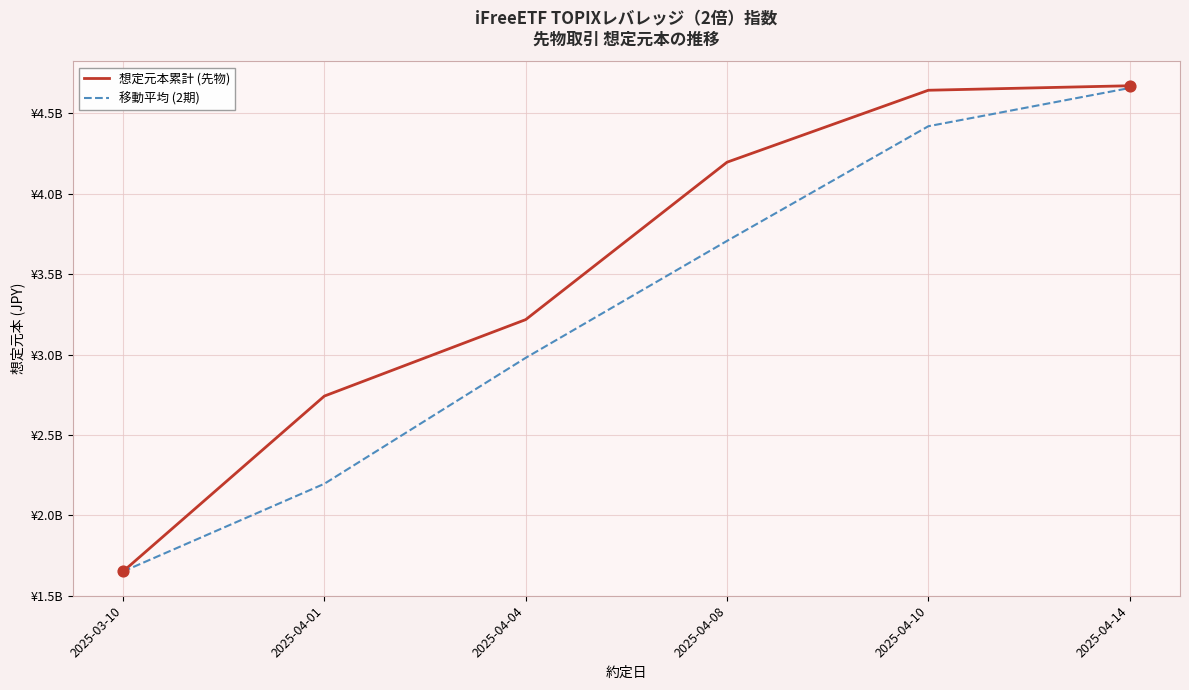

At how many categories does at least one series exceed 3728244662?

3